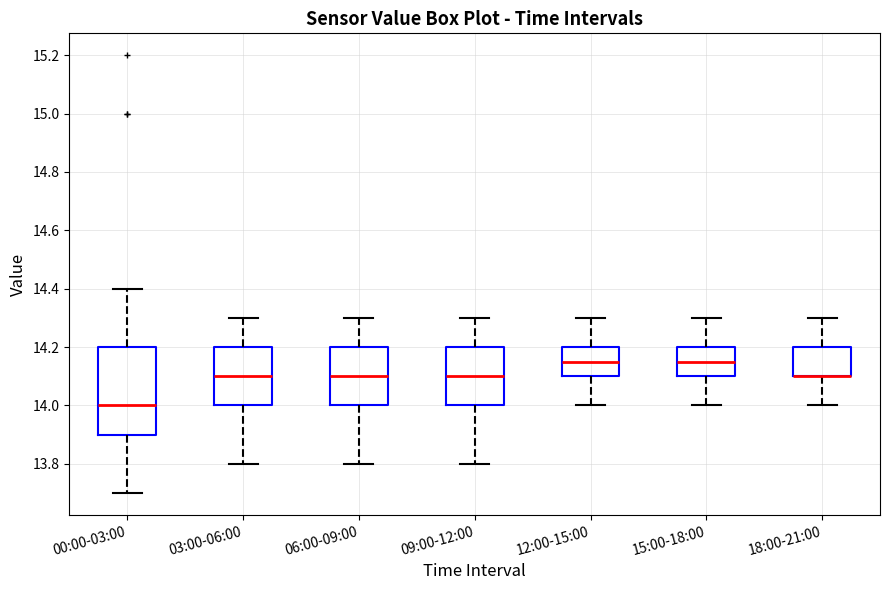

Reading left to right, read every box against the y-axis: the position of its median line, the range the box covers, and the ends of its whiskers. The values are not printed on the chart, so give them approximately, as read against the axis.

00:00-03:00: median 14.00, box 13.90 to 14.20, whiskers 13.70 to 14.40
03:00-06:00: median 14.10, box 14.00 to 14.20, whiskers 13.80 to 14.30
06:00-09:00: median 14.10, box 14.00 to 14.20, whiskers 13.80 to 14.30
09:00-12:00: median 14.10, box 14.00 to 14.20, whiskers 13.80 to 14.30
12:00-15:00: median 14.16, box 14.10 to 14.20, whiskers 14.00 to 14.30
15:00-18:00: median 14.16, box 14.10 to 14.20, whiskers 14.00 to 14.30
18:00-21:00: median 14.10 (drawn on the box's lower edge), box 14.10 to 14.20, whiskers 14.00 to 14.30